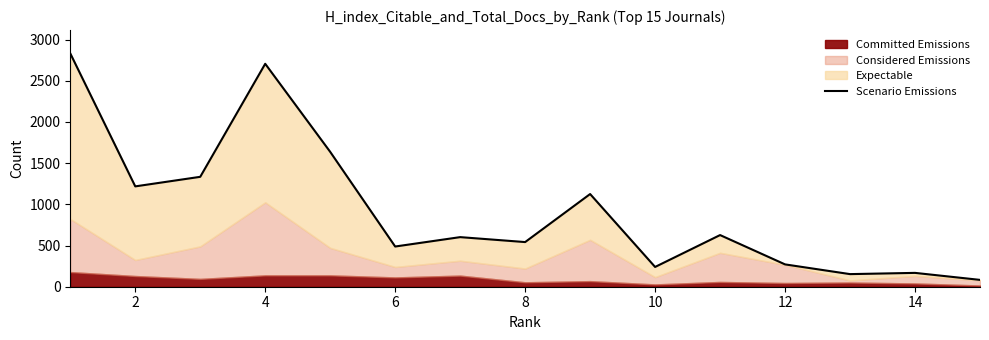

What is the difference between the maximum and minimum values?

2749